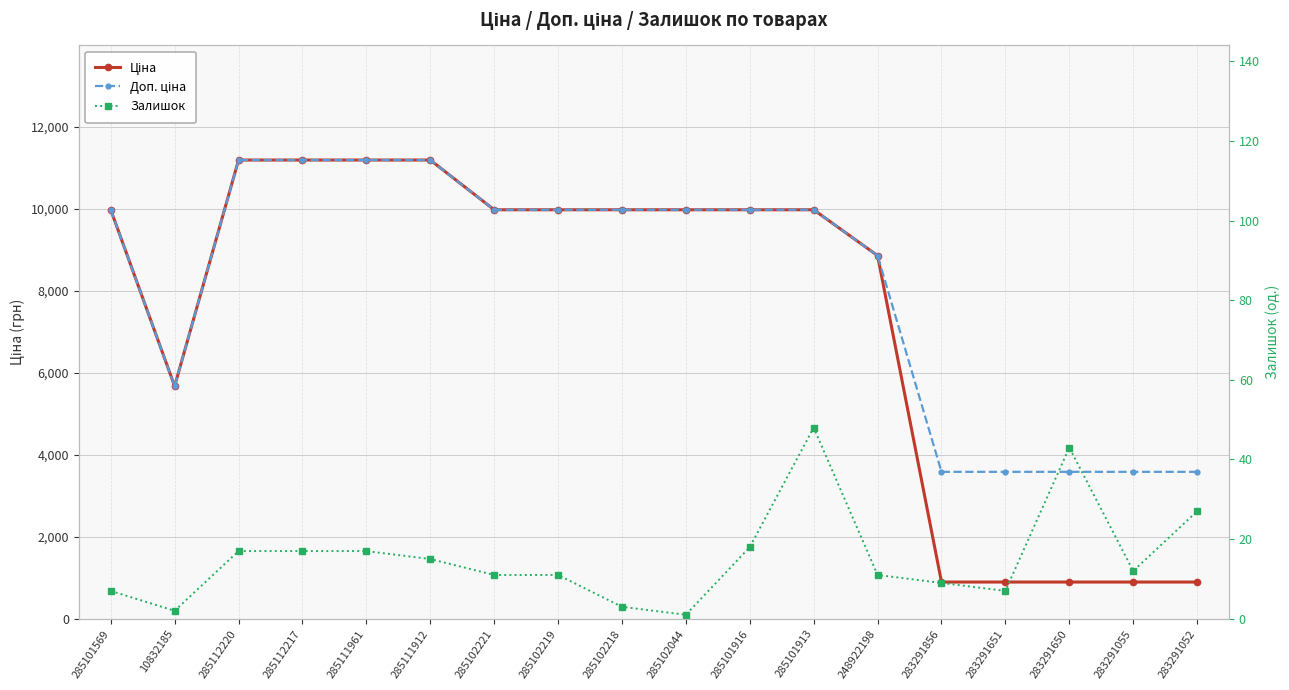

What position from the right is 283291856?

5